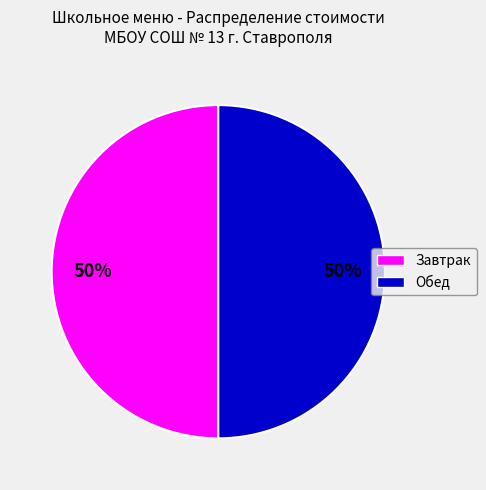

To the nearest percent, what is the average slice percentage?

50%